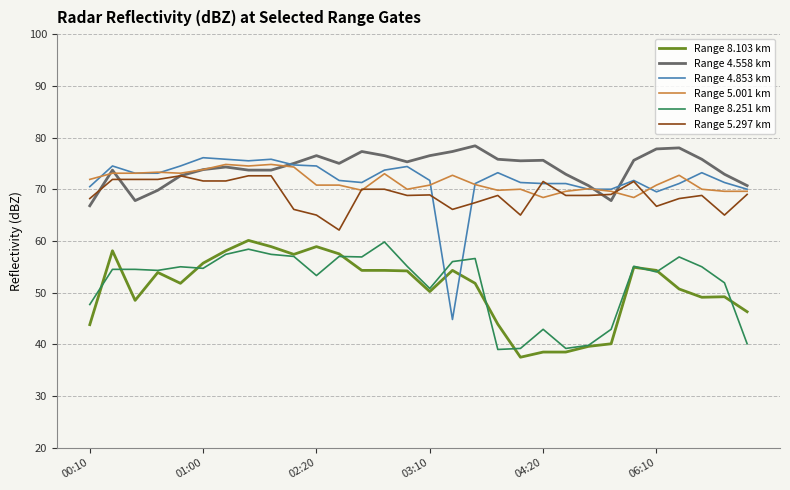

Does the chart display data point markers on the line(s)?

No